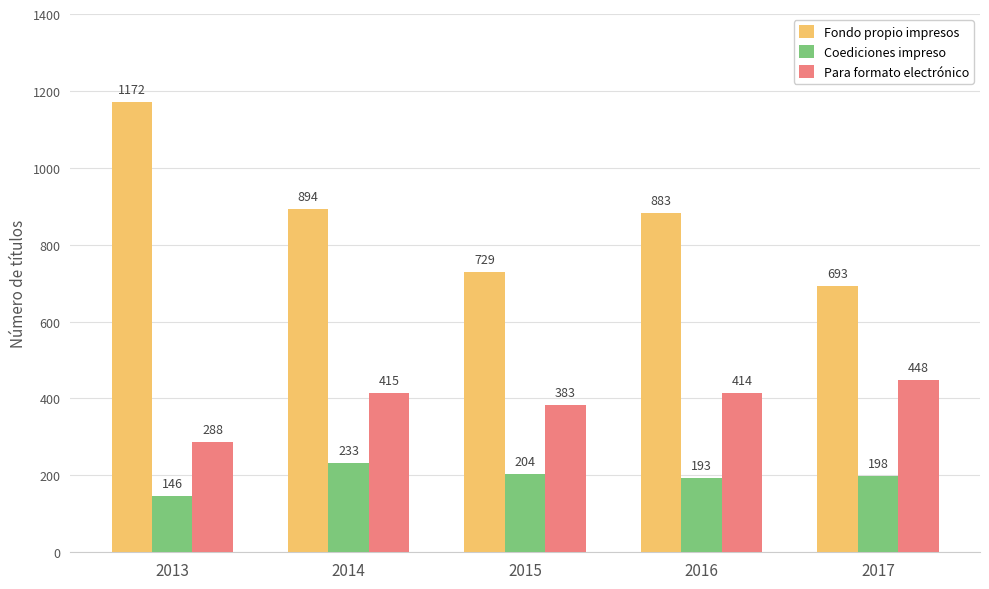

What is the sum of the Coediciones impreso values at 2015 and 2013?

350